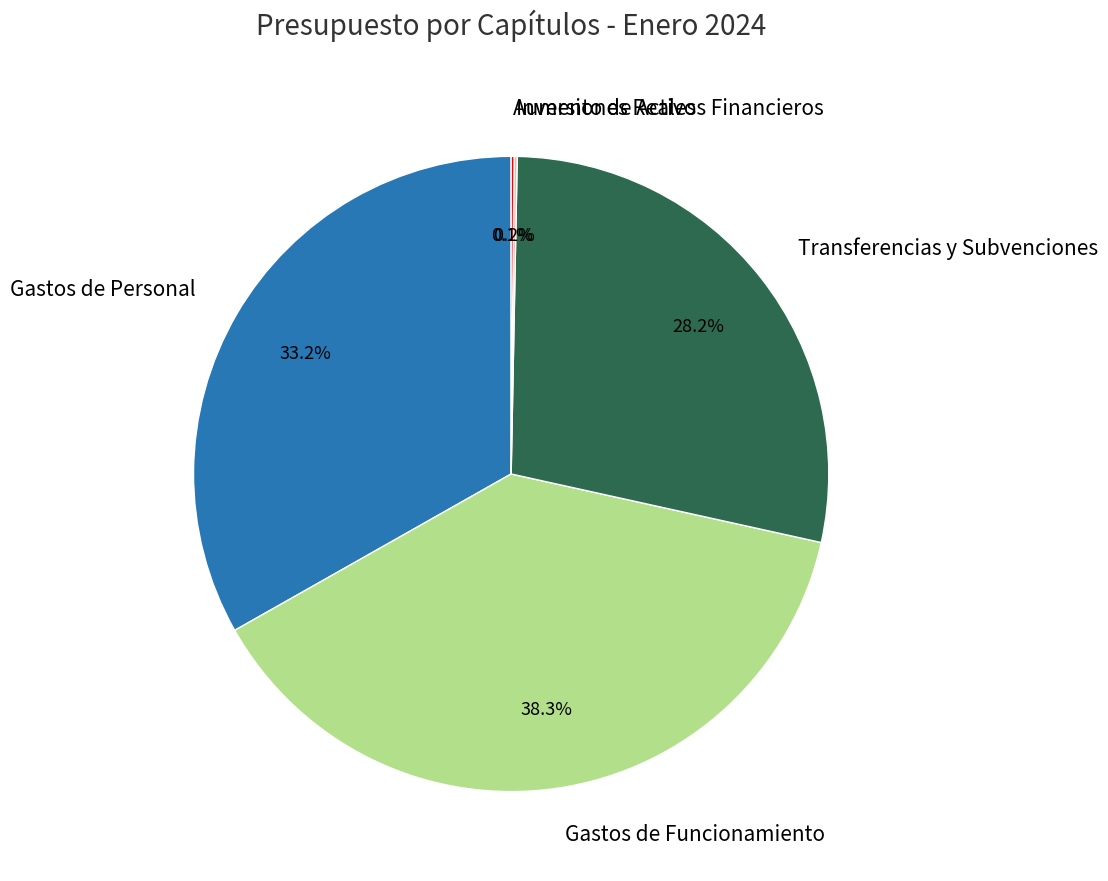

Combined, do Transferencias y Subvenciones and Gastos de Funcionamiento account for over 50%?

Yes